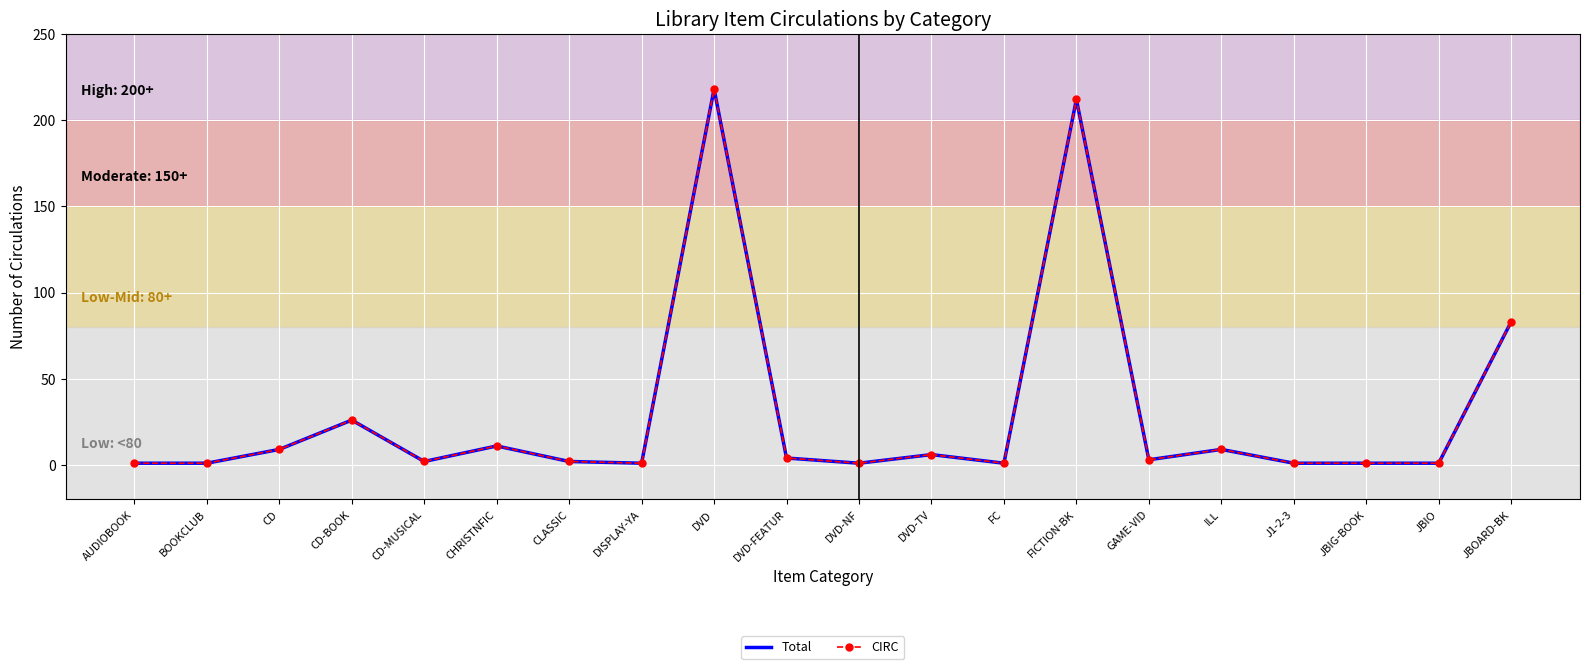

Rank the categories by Total value from highest to lowest.

DVD, FICTION-BK, JBOARD-BK, CD-BOOK, CHRISTNFIC, CD, ILL, DVD-TV, DVD-FEATUR, GAME-VID, CD-MUSICAL, CLASSIC, AUDIOBOOK, BOOKCLUB, DISPLAY-YA, DVD-NF, FC, J1-2-3, JBIG-BOOK, JBIO